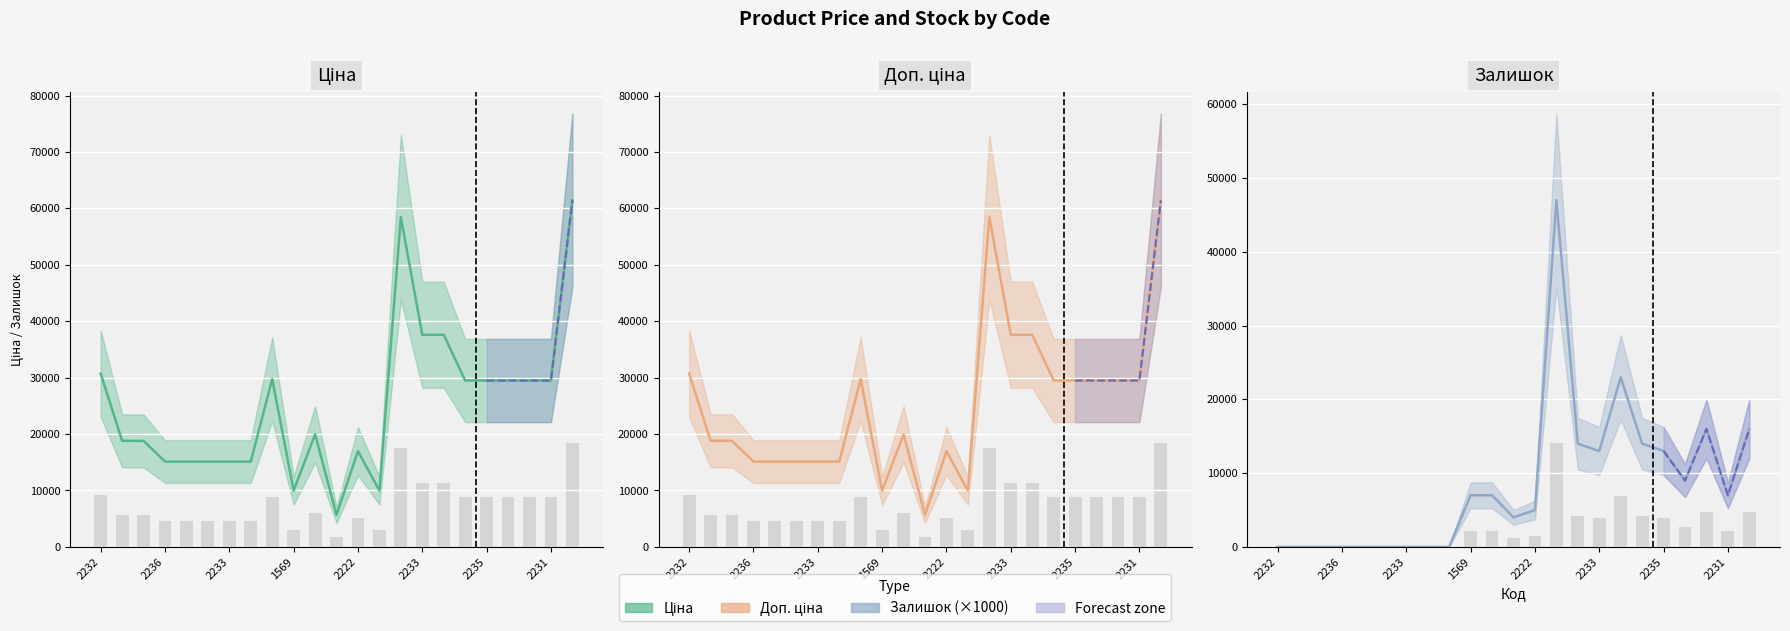

What is the sum of all Ціна values?

578727.8